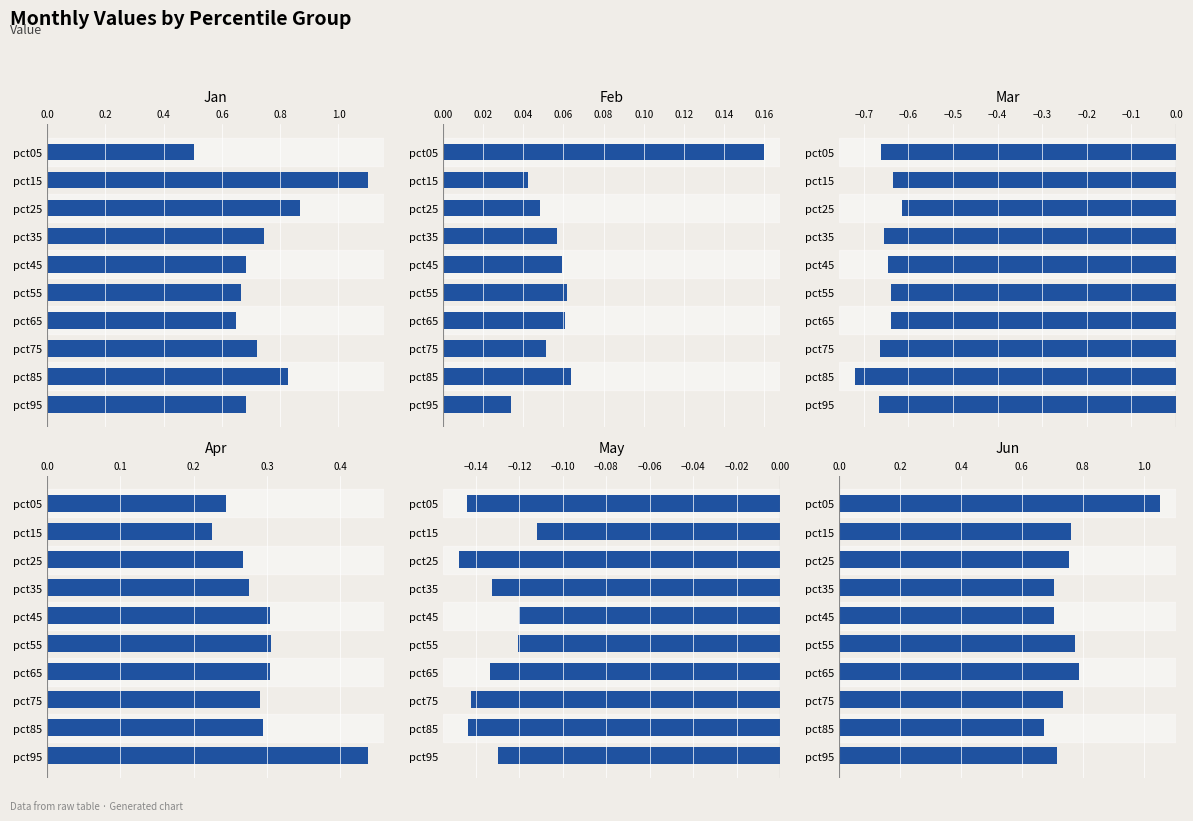

How many bars are there in total?

60